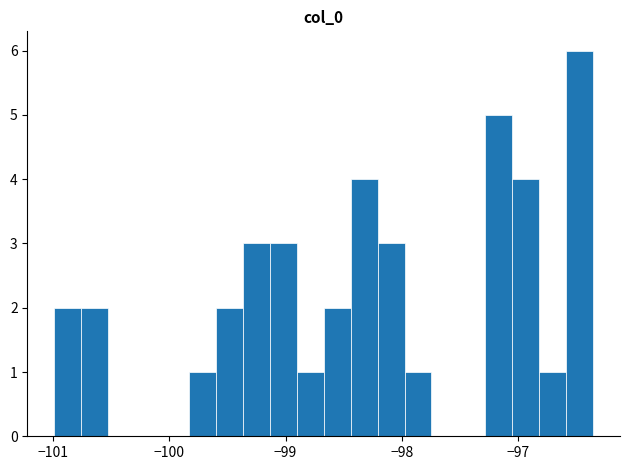

Around what value on the x-axis is the tallest bar? Give the approximate position of its centre, as read against the axis.

-96.5